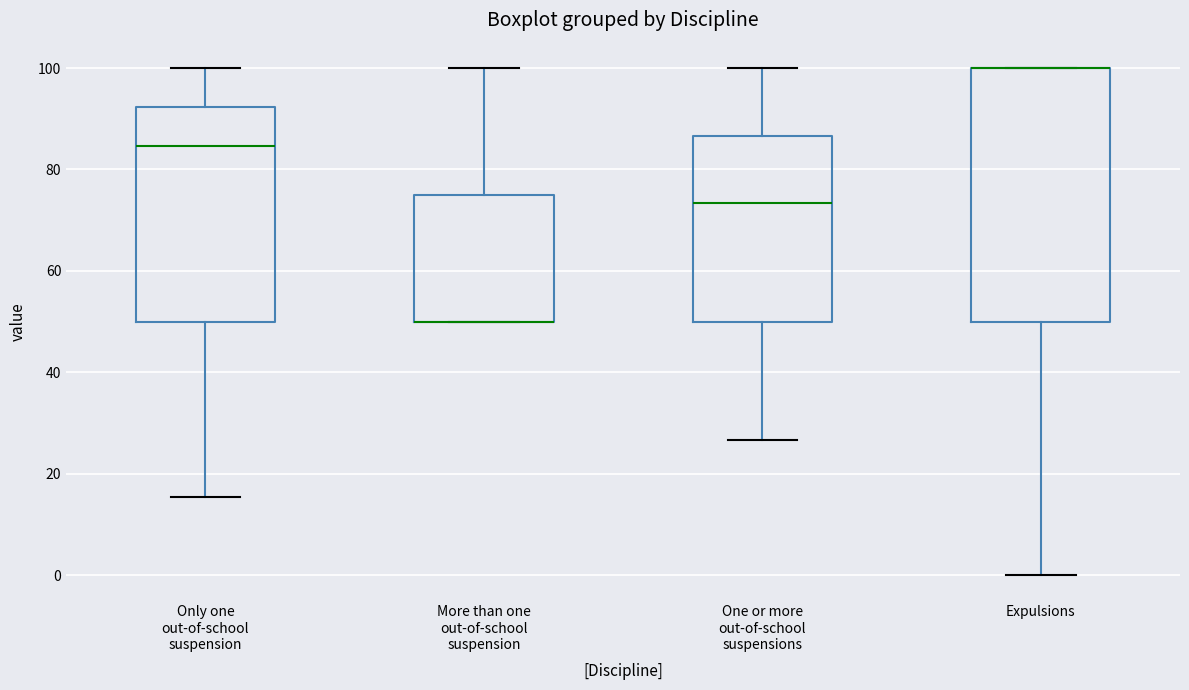

Reading left to right, read every box against the y-axis: the position of its median line, the range the box covers, and the ends of its whiskers. The values are not printed on the chart, so give them approximately, as read against the axis.

Only one out-of-school suspension: median 84, box 50 to 92, whiskers 16 to 100
More than one out-of-school suspension: median 50 (drawn on the box's lower edge), box 50 to 76, whiskers 50 to 100
One or more out-of-school suspensions: median 74, box 50 to 86, whiskers 26 to 100
Expulsions: median 100 (drawn on the box's upper edge), box 50 to 100, whiskers 0 to 100